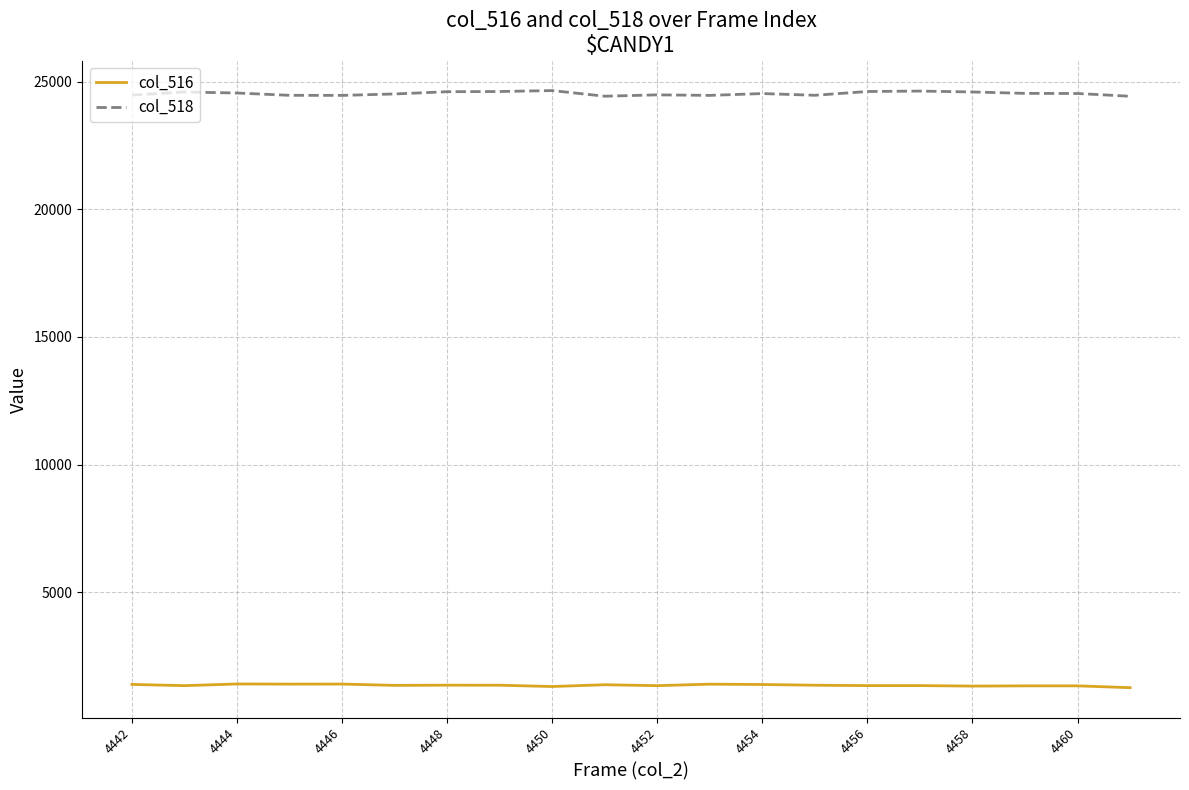

What is the minimum value for col_518?

24423